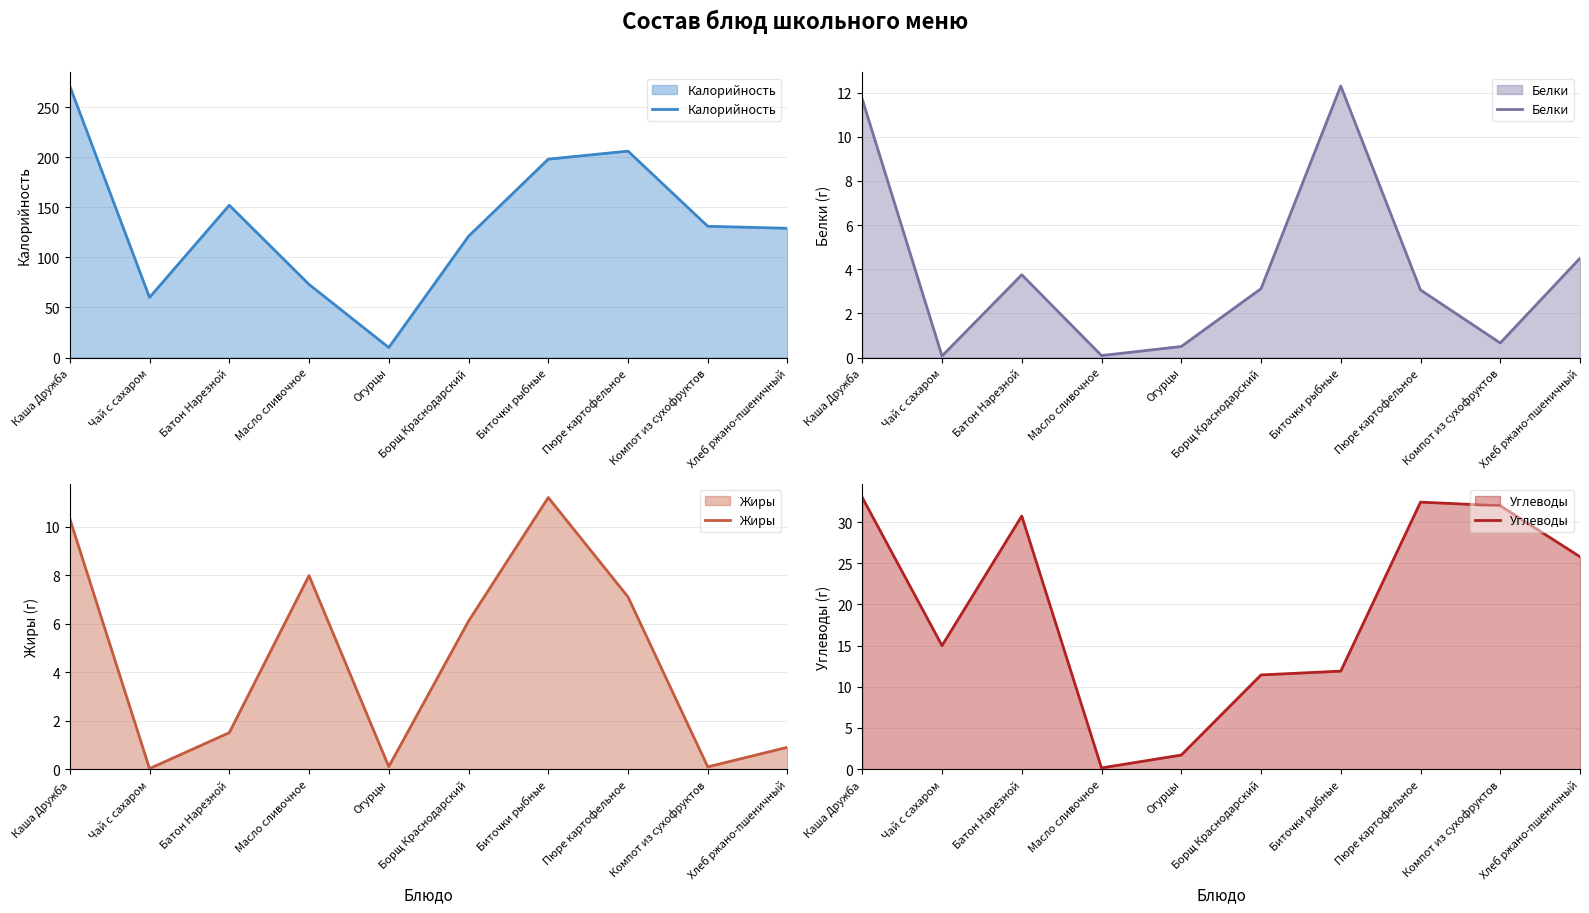

Reading right to left, list all the values displayed in this chart.

Калорийность: 129.0	131.0	206.0	198.0	121.0	10.0	73.0	152.0	60.0	271.0
Белки: 4.5	0.7	3.1	12.3	3.1	0.5	0.1	3.8	0.1	11.7
Жиры: 0.9	0.1	7.1	11.2	6.1	0.1	8.0	1.5	0.0	10.3
Углеводы: 25.8	32.0	32.4	11.9	11.4	1.7	0.1	30.8	15.0	33.0